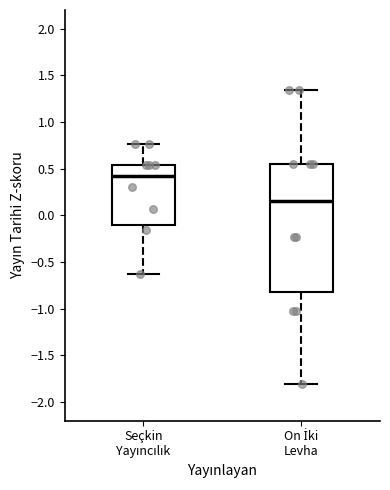

Which box has the highest median line?

Seçkin Yayıncılık